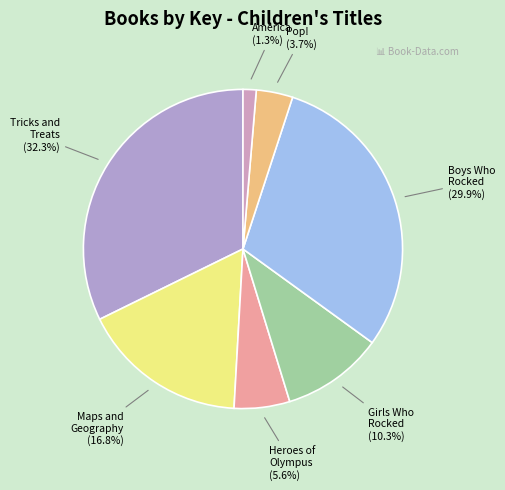

To the nearest percent, what percentage of the pie is Heroes of Olympus?

6%